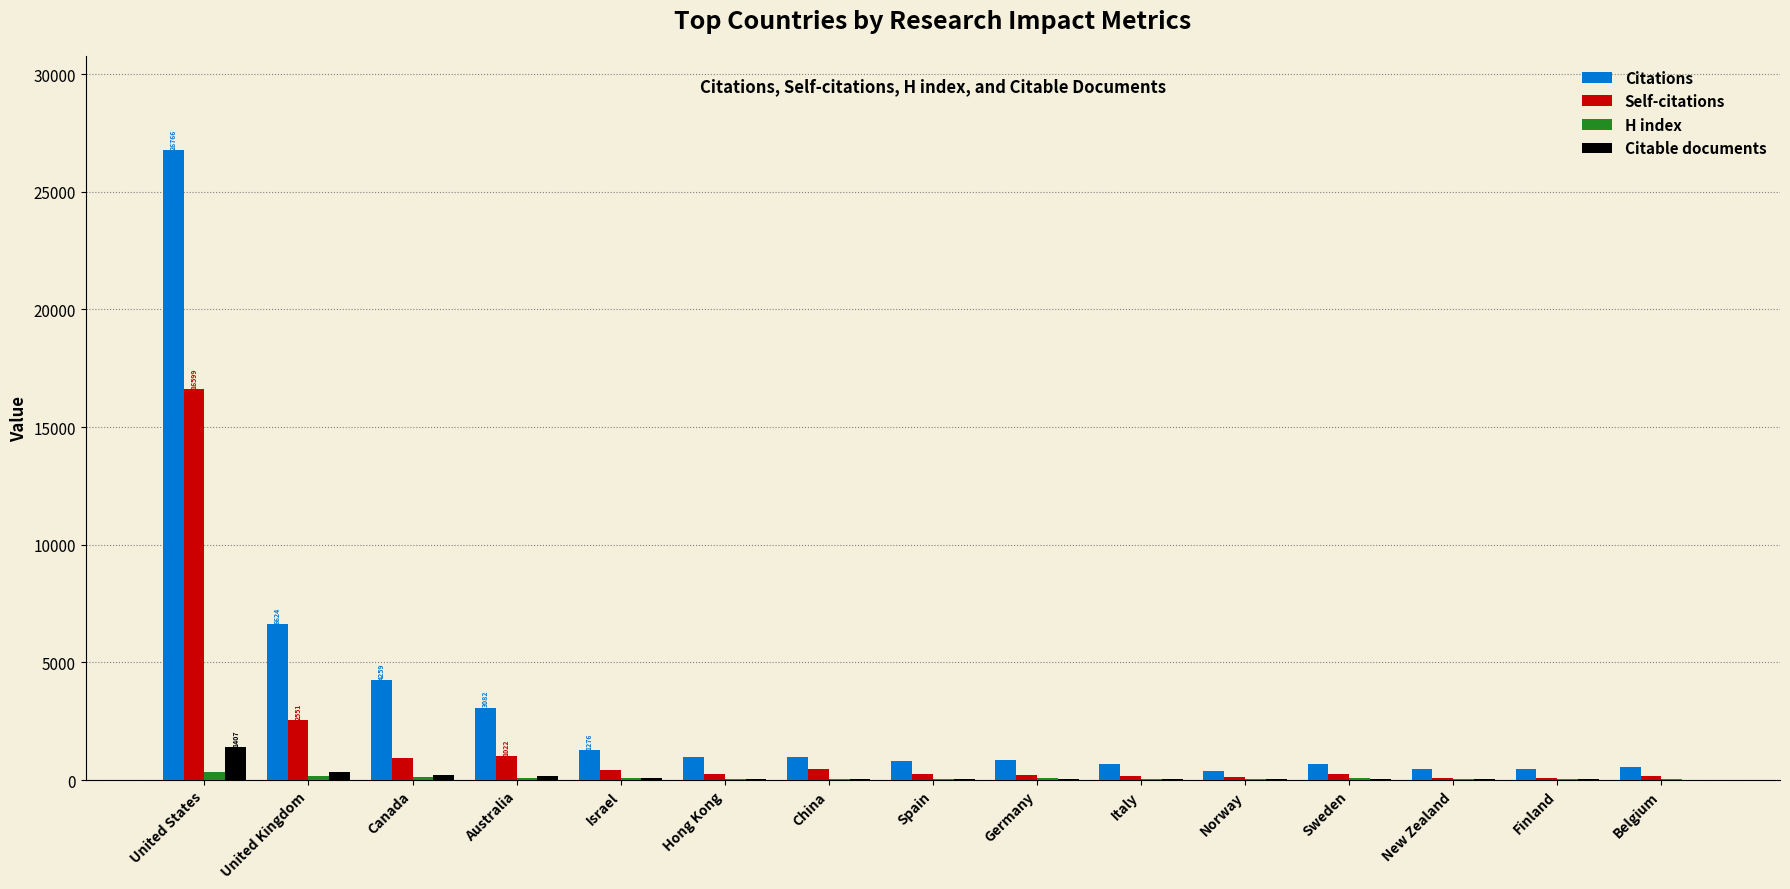

What is the sum of all Citations values?

48906